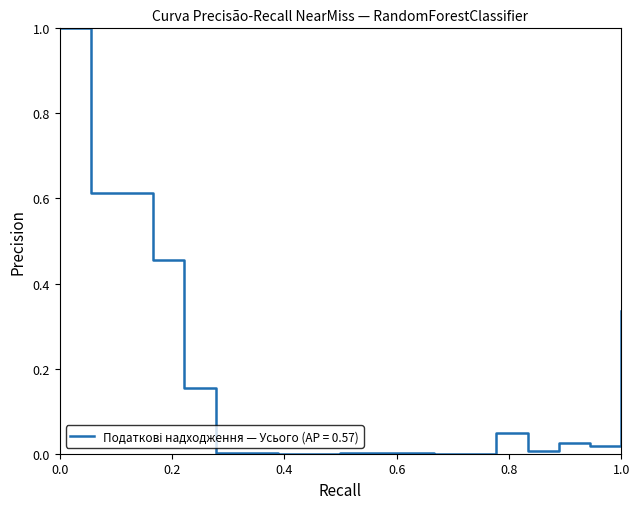

What is the maximum value shown in the chart?

1.0